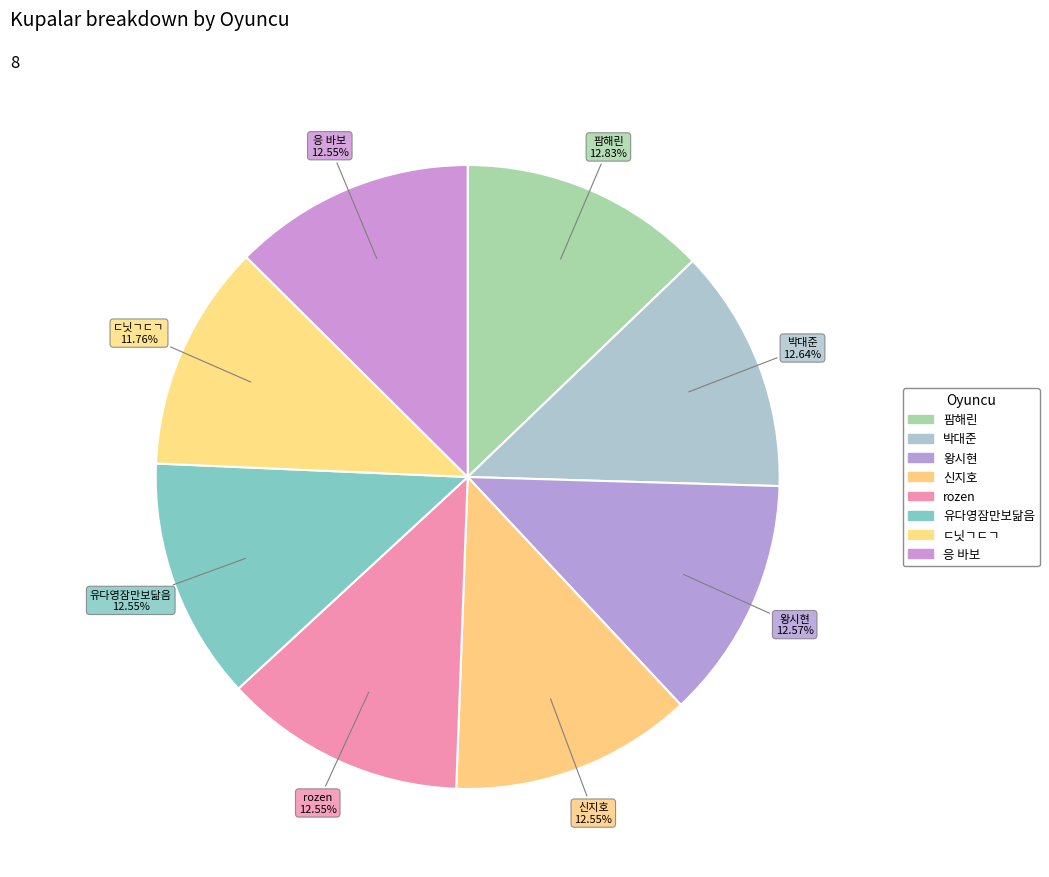

Which category has the smallest portion of the pie?

ㄷ닛ㄱㄷㄱ